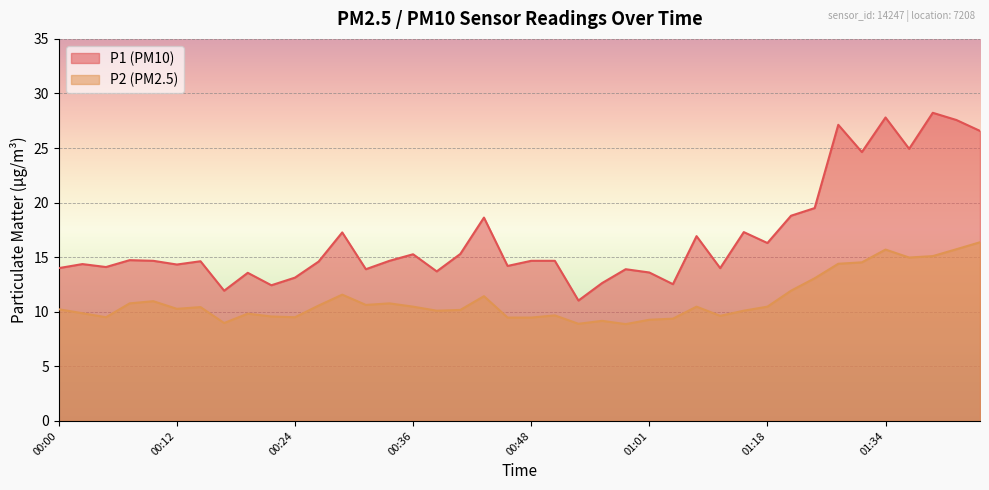

Reading left to right, list all the values displayed in this chart.

P1: 14.0	14.4	14.1	14.7	14.7	14.3	14.6	11.9	13.6	12.4	13.1	14.6	17.3	13.9	14.7	15.3	13.7	15.3	18.6	14.2	14.7	14.7	11.0	12.6	13.9	13.6	12.5	16.9	14.0	17.3	16.3	18.8	19.5	27.1	24.6	27.8	24.9	28.2	27.6	26.6
P2: 10.2	9.9	9.5	10.8	11.0	10.3	10.4	9.0	9.8	9.6	9.5	10.6	11.6	10.6	10.8	10.5	10.1	10.2	11.4	9.5	9.5	9.7	8.9	9.2	8.9	9.3	9.4	10.5	9.6	10.1	10.5	11.9	13.1	14.4	14.5	15.7	15.0	15.1	15.7	16.4